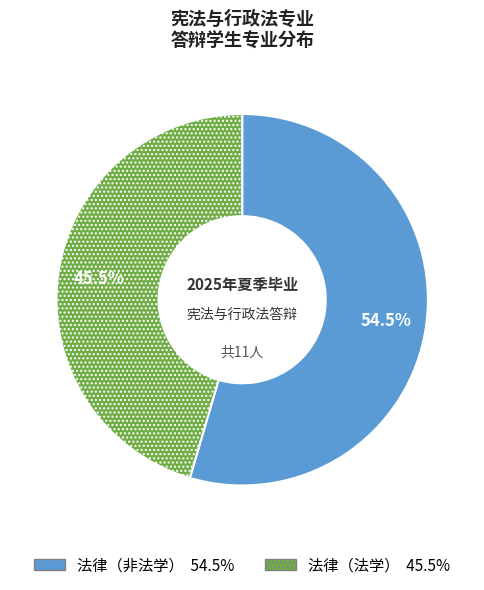

Count the number of slices in the pie.

2